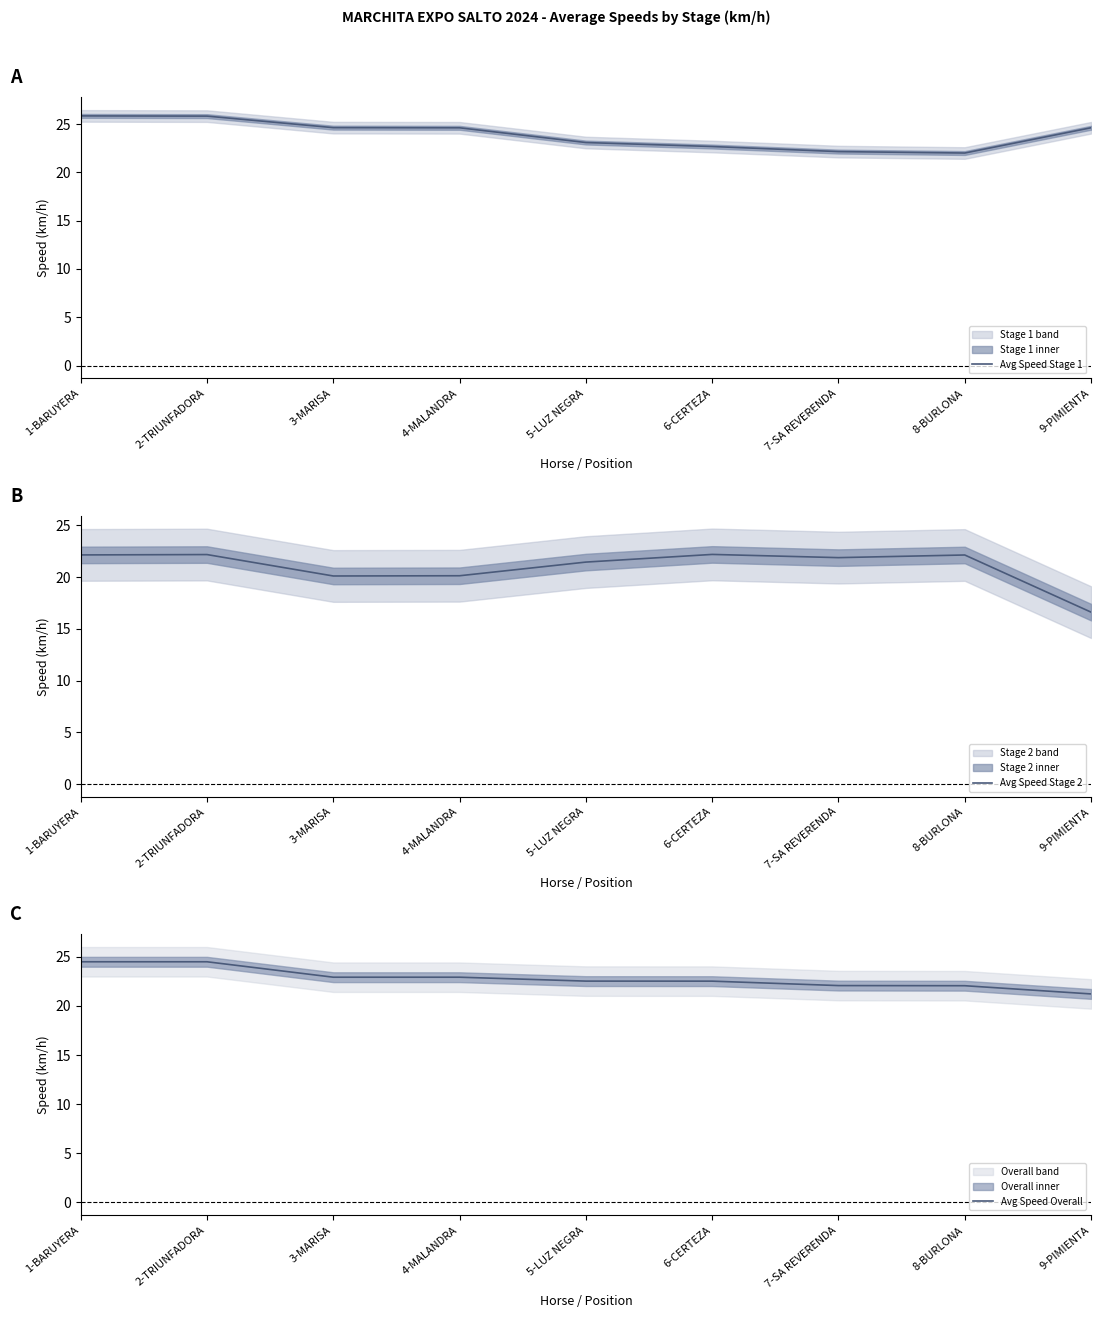

How many lines are shown in the chart?

3